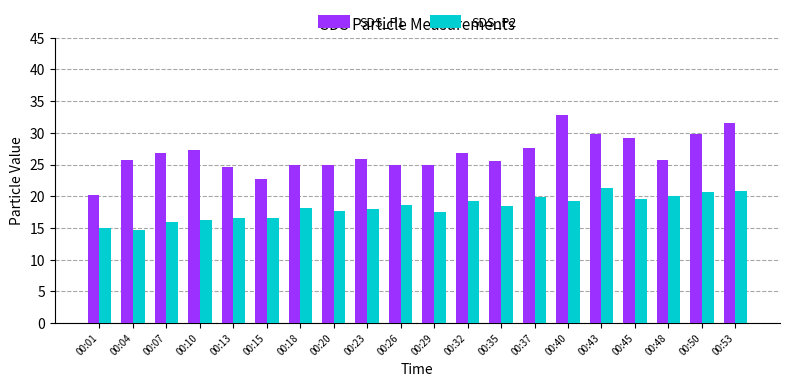

How many categories are shown in the chart?

20